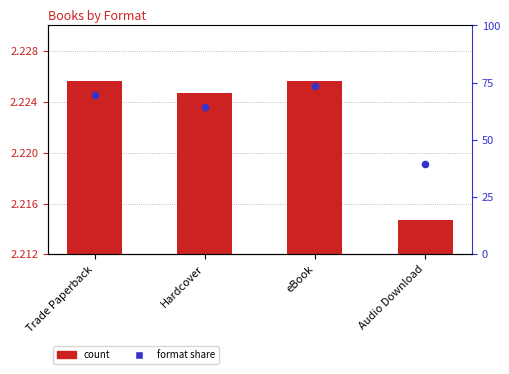

Which series has the largest Y range (max minus min)?

count